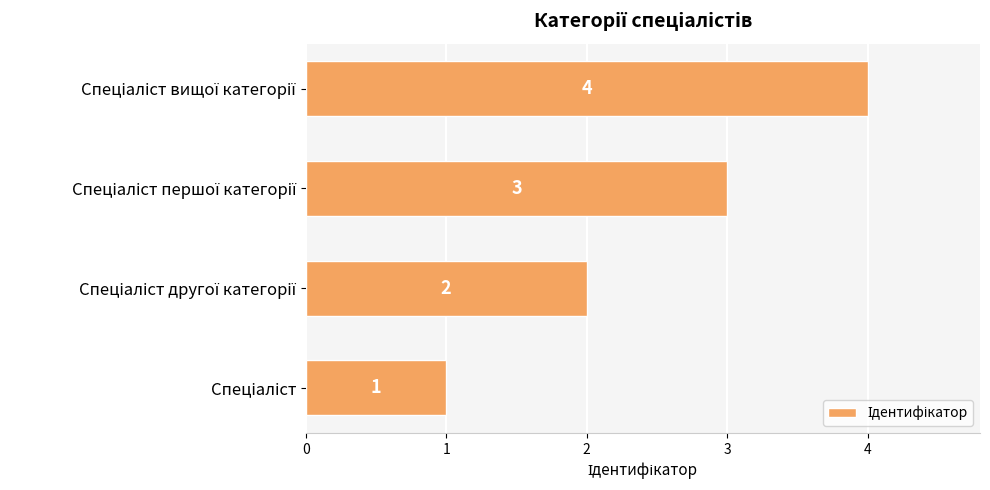

What is the difference between the maximum and minimum values?

3